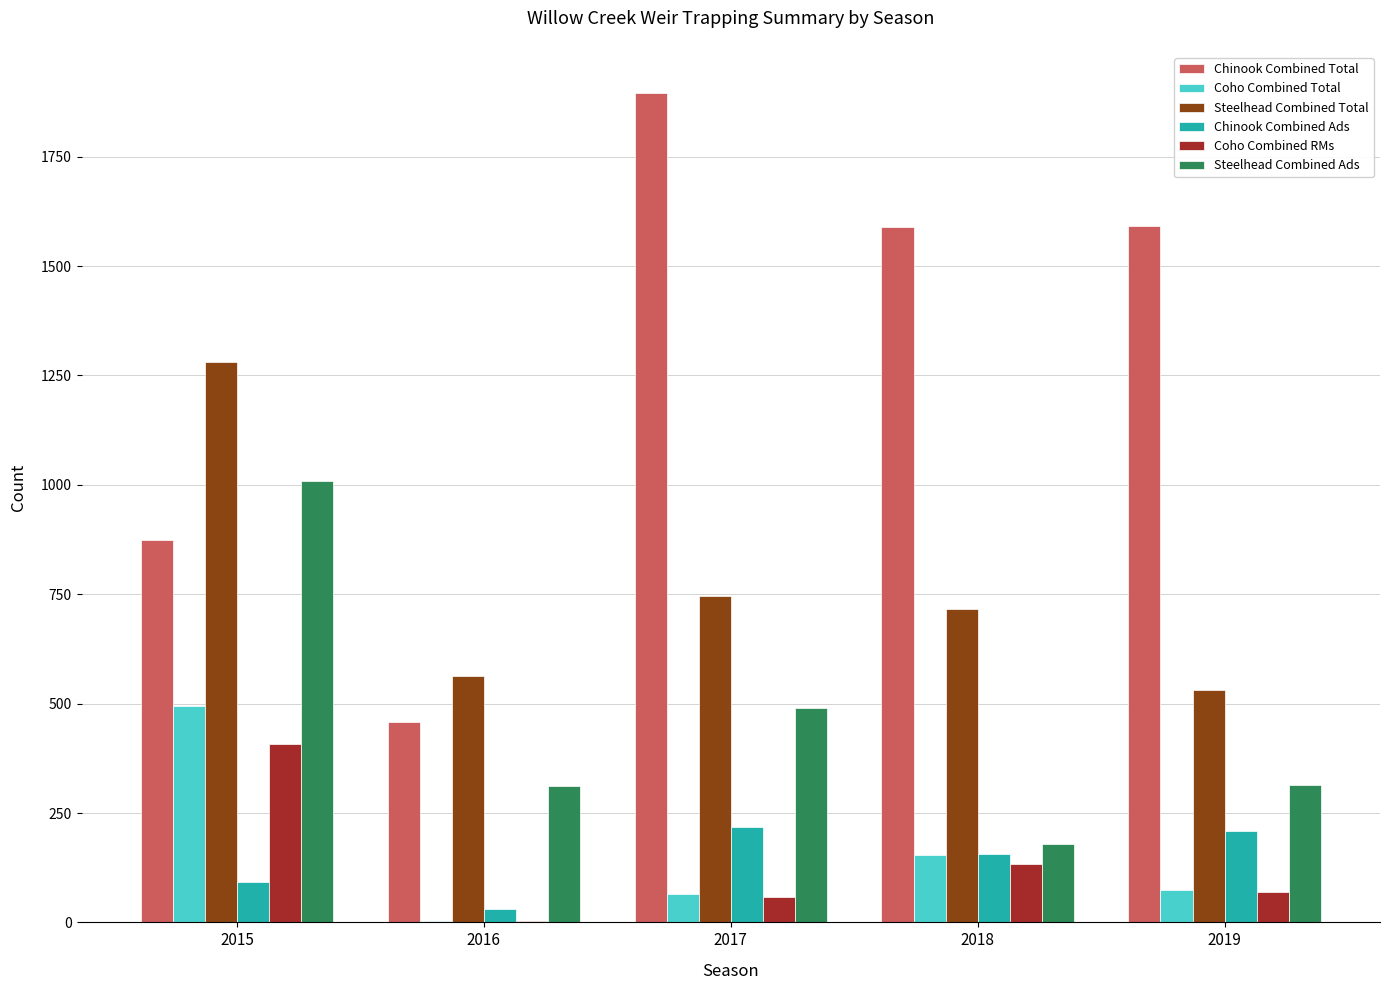

How many groups of bars are there?

5